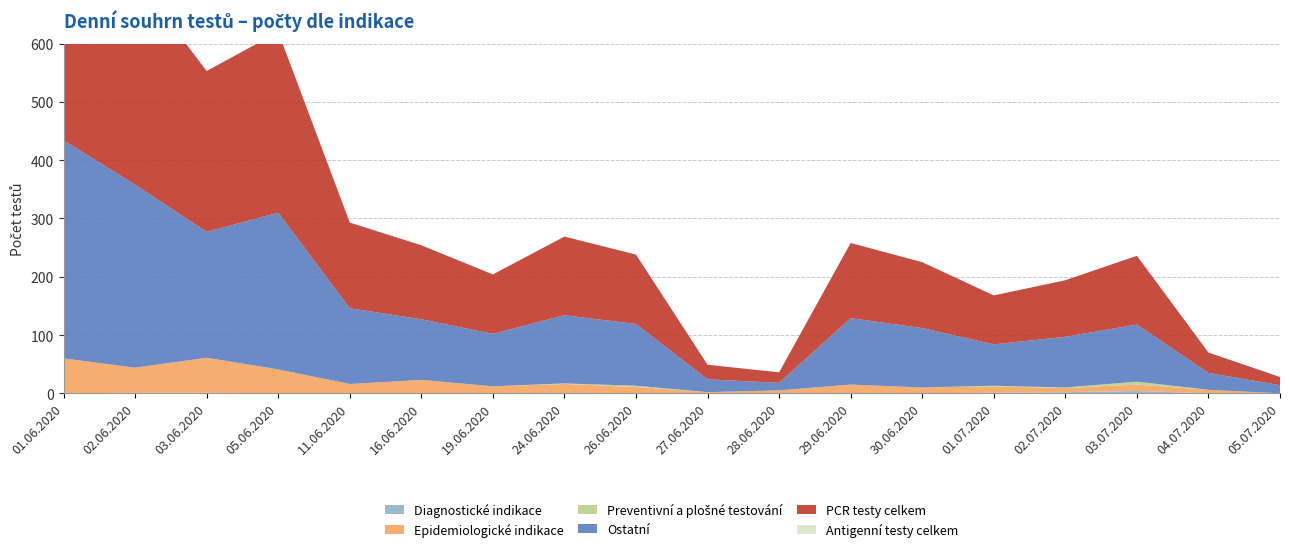

Reading right to left, list all the values displayed in this chart.

Diagnostické indikace: 0	0	4	2	1	0	0	0	0	0	0	0	0	0	0	1	1	0
Epidemiologické indikace: 0	6	11	7	11	10	15	5	2	11	16	12	23	16	41	60	43	60
Preventivní a plošné testování: 0	0	5	1	1	0	0	0	0	2	1	0	0	0	0	0	0	0
Ostatní: 14	29	98	87	71	102	114	13	22	106	117	90	104	130	269	216	314	374
PCR testy celkem: 14	35	118	97	84	113	129	18	25	119	135	102	127	147	310	276	357	434
Antigenní testy celkem: 0	0	0	0	0	0	0	0	0	0	0	0	0	0	0	0	0	0